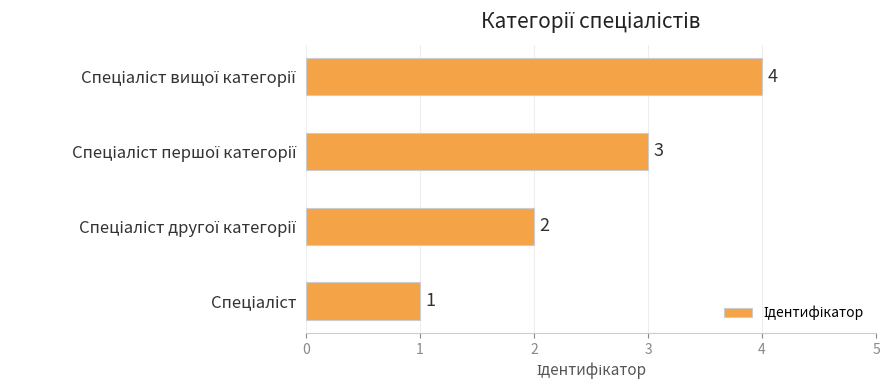

How many bars are there in total?

4